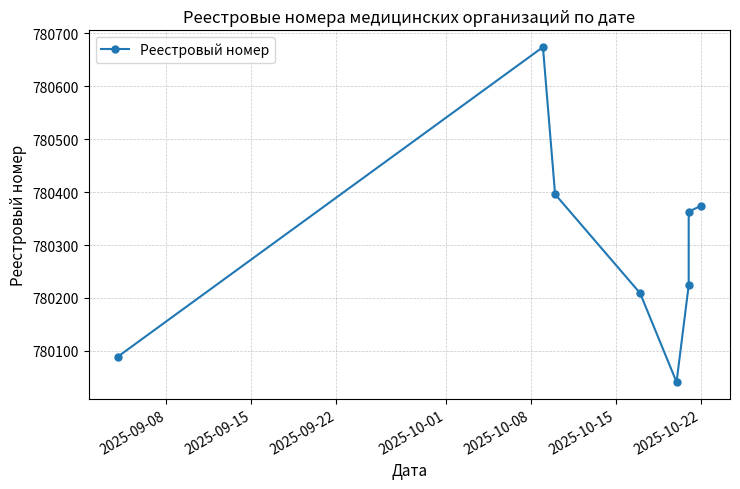

What is the sum of all values?

6242370